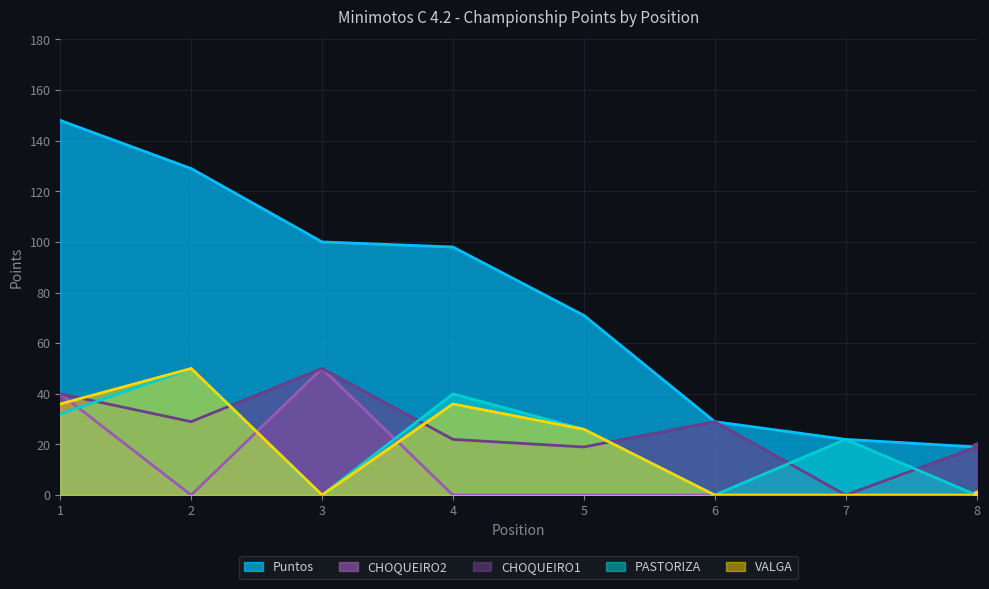

Between 4 and 7, which series saw the biggest shift?

Puntos